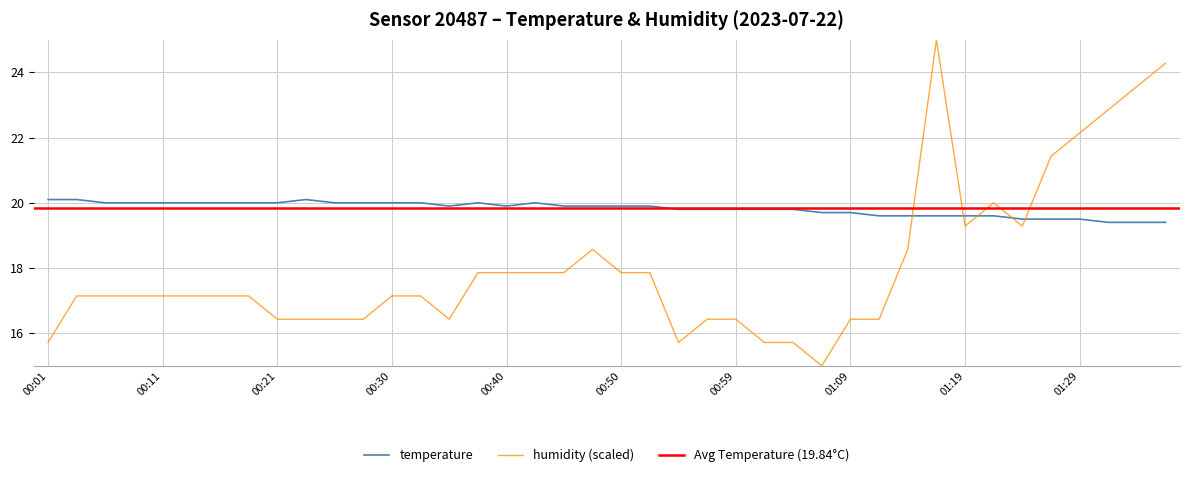

The value of humidity at 00:11 is 17.1. True or false?

True